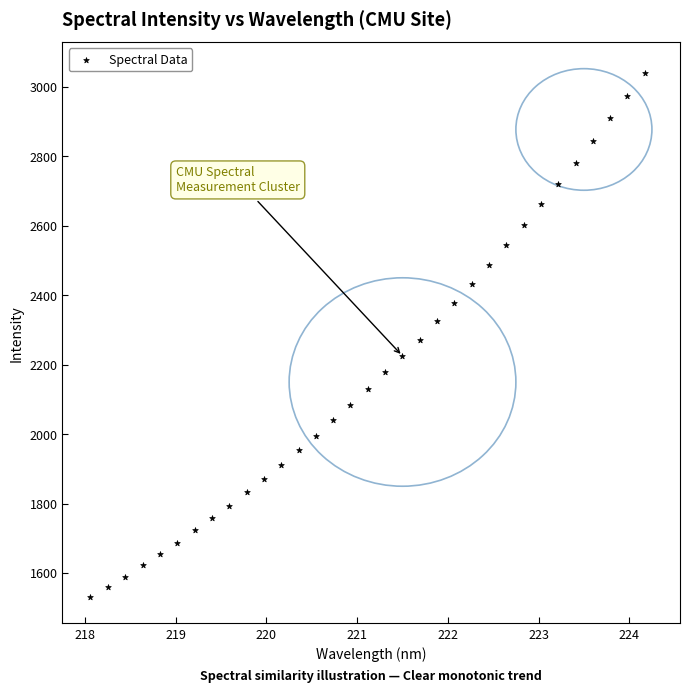

What is the range of X values (max minus min)?

6.1